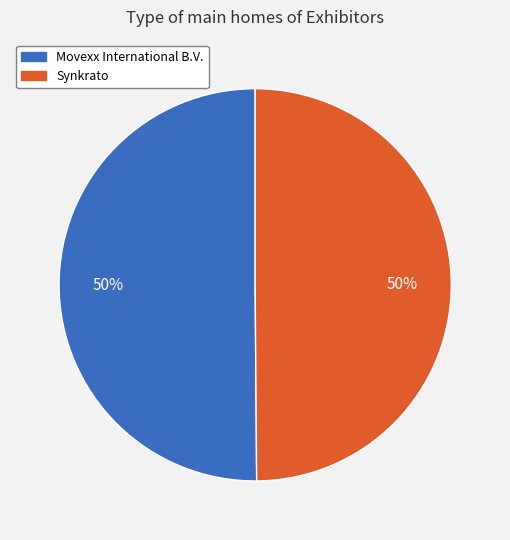

Count the number of slices in the pie.

2